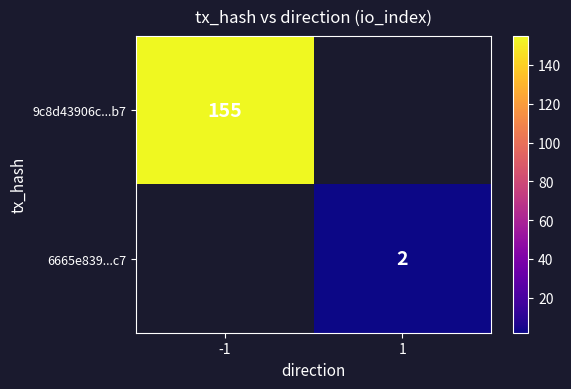

Is it true that 9c8d43906c...b7 equals 208 at -1?

False